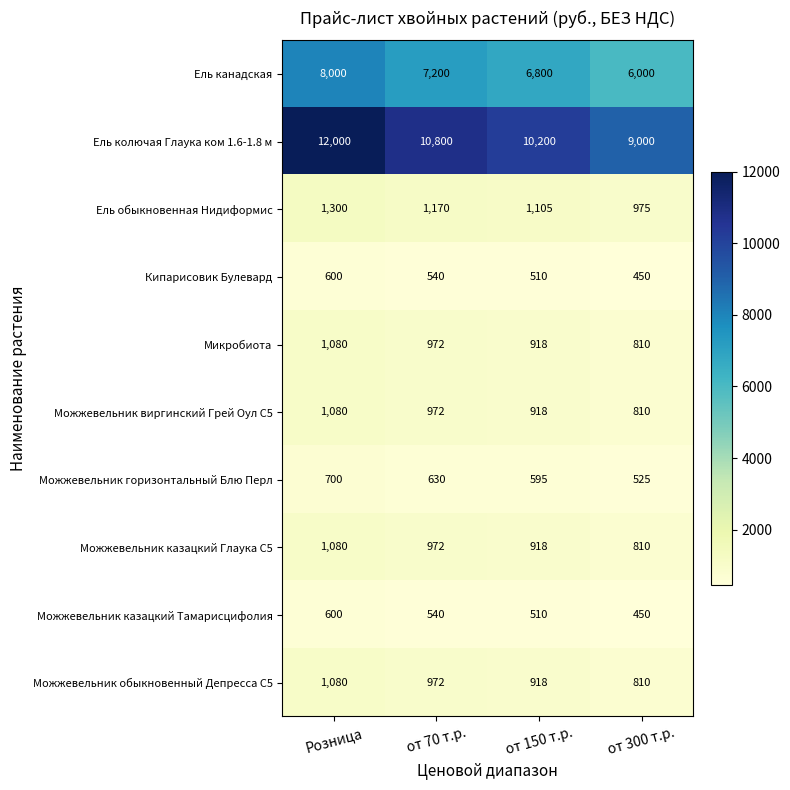

Where does the Можжевельник казацкий Тамарисцифолия series first go above 540?

Розница